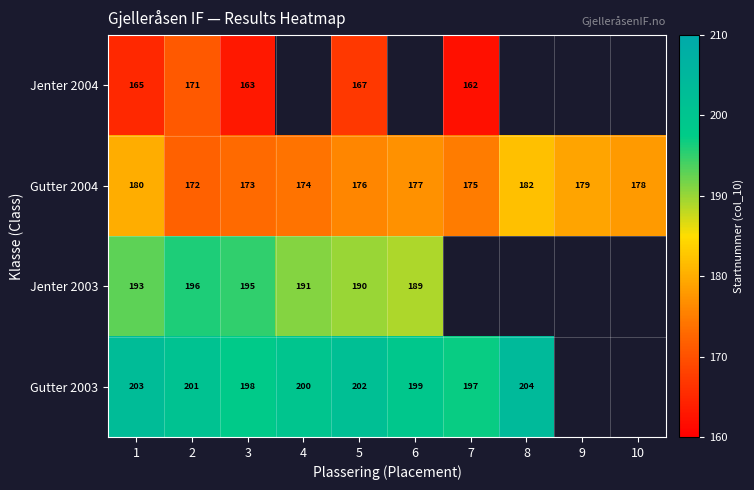

What is the minimum value for Gutter 2004?

172